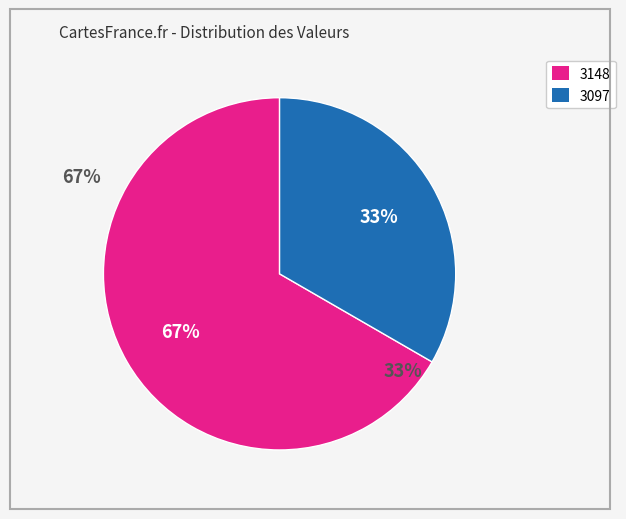

Rank the categories by value from highest to lowest.

3148, 3097